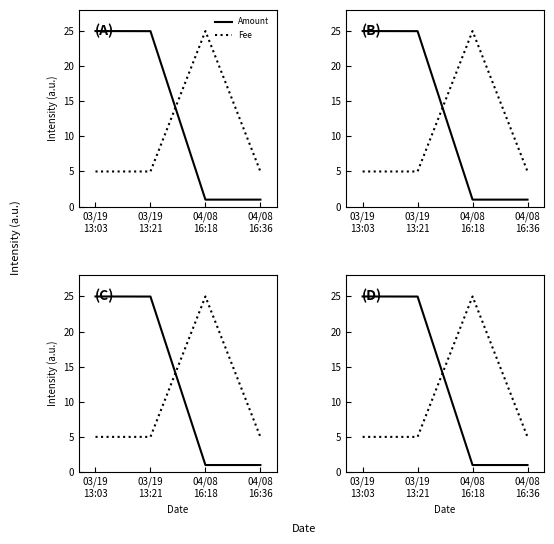

Reading right to left, extract all data points from this chart.

Amount: 04/08
16:36=1.0	04/08
16:18=1.0	03/19
13:21=25.0	03/19
13:03=25.0
Fee: 04/08
16:36=5.0	04/08
16:18=25.0	03/19
13:21=5.0	03/19
13:03=5.0